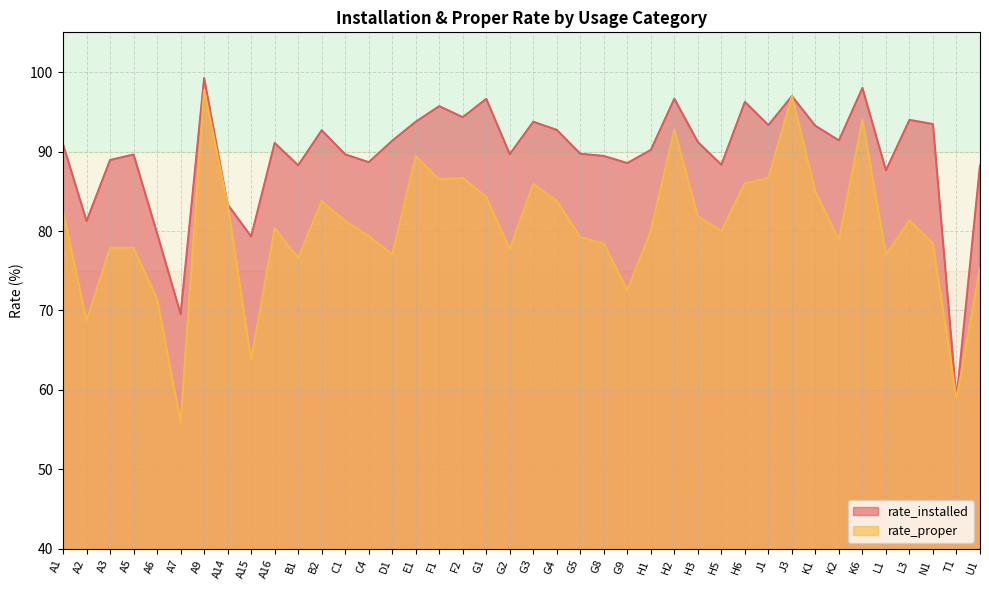

At which label does rate_installed reach its minimum?

T1